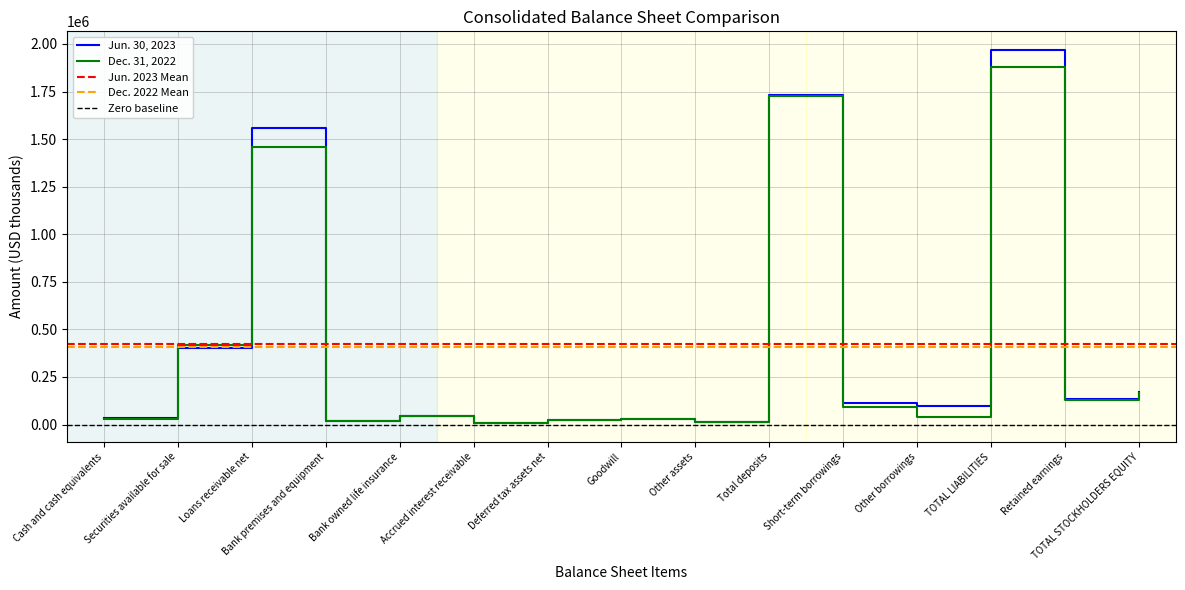

Reading left to right, transcribe all the data shown in this chart.

Jun. 30, 2023: 33089	403621	1560216	17363	45806	7276	23301	29266	13256	1731997	112290	99687	1968341	135583	173424
Dec. 31, 2022: 31866	418927	1456946	17924	43364	6917	23549	29266	12241	1727727	93215	40000	1879985	130020	167085